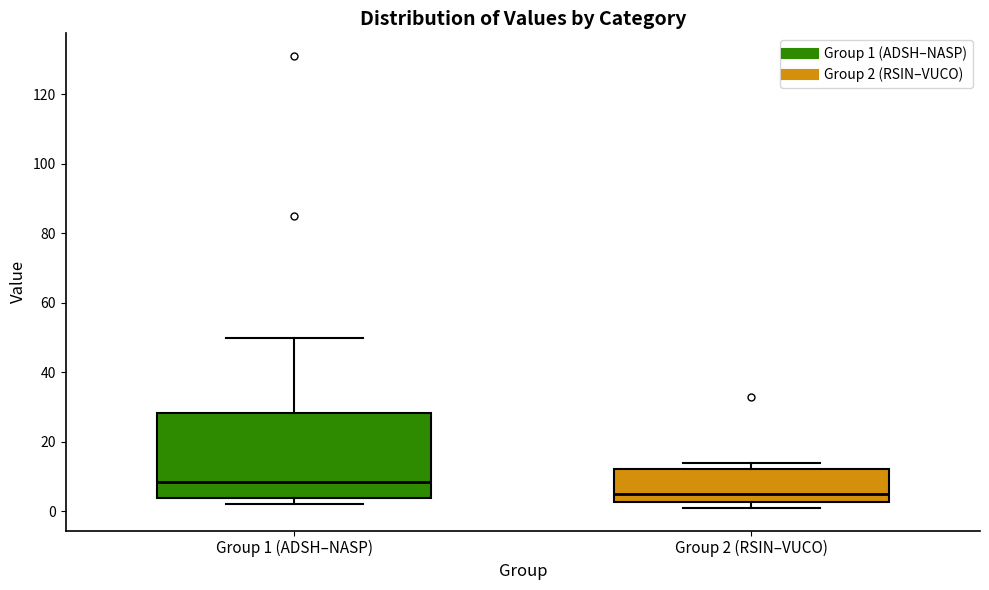

Comparing the boxes themselves (not the whiskers), which one is the tallest?

Group 1 (ADSH–NASP)